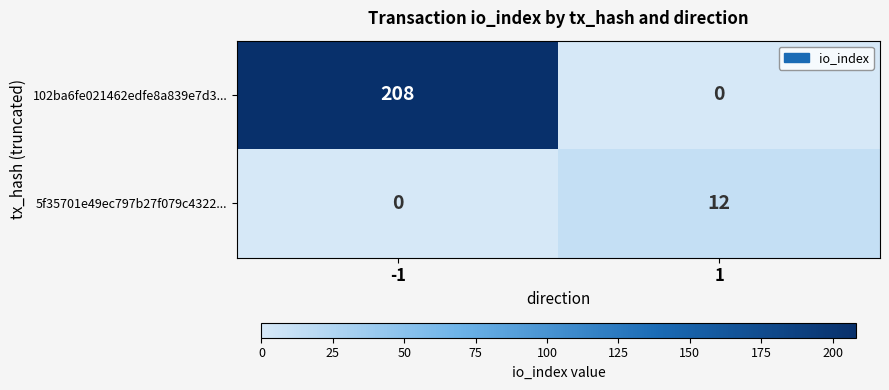

At which category is the sum across all series the highest?

-1